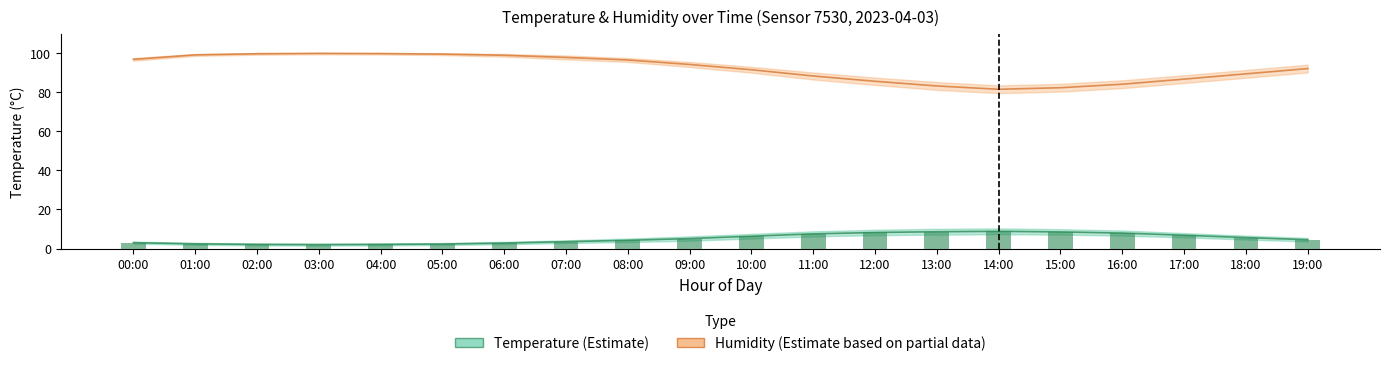

Is it true that the value at 05:00 is 2.3?

True